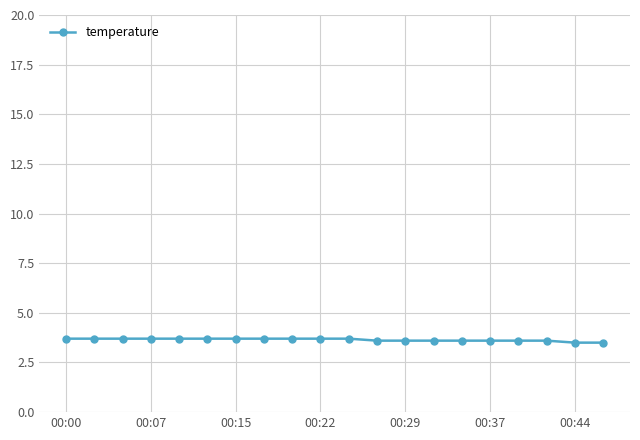

What is the minimum value shown in the chart?

3.5